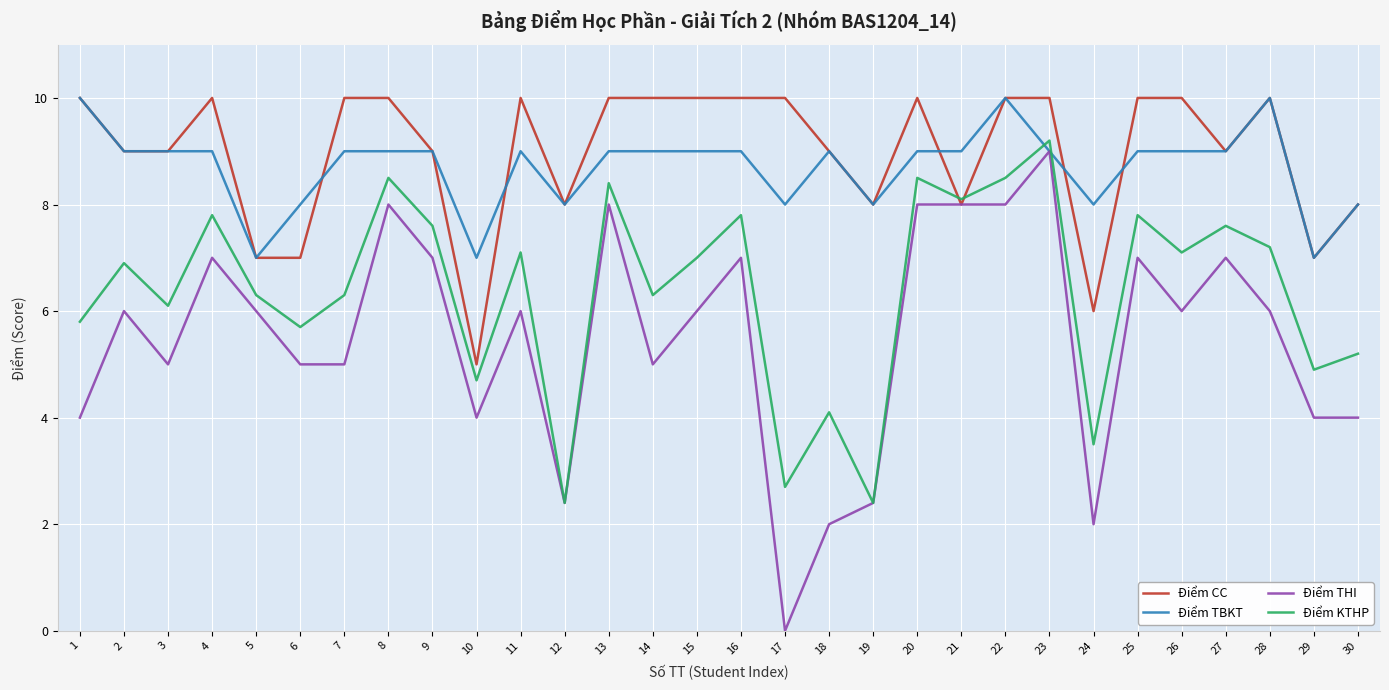

How many intersections are there between Điểm TBKT and Điểm KTHP?

2